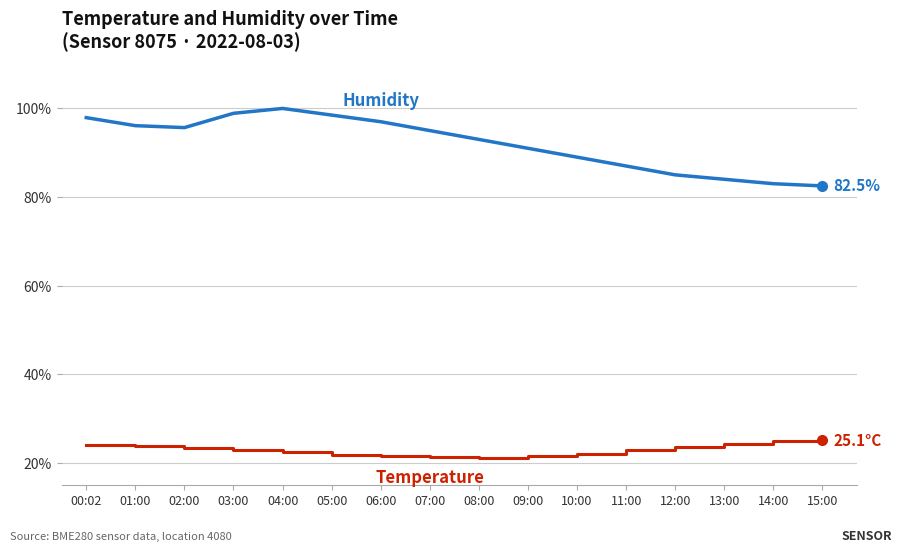

What is the greatest value displayed?

100.0